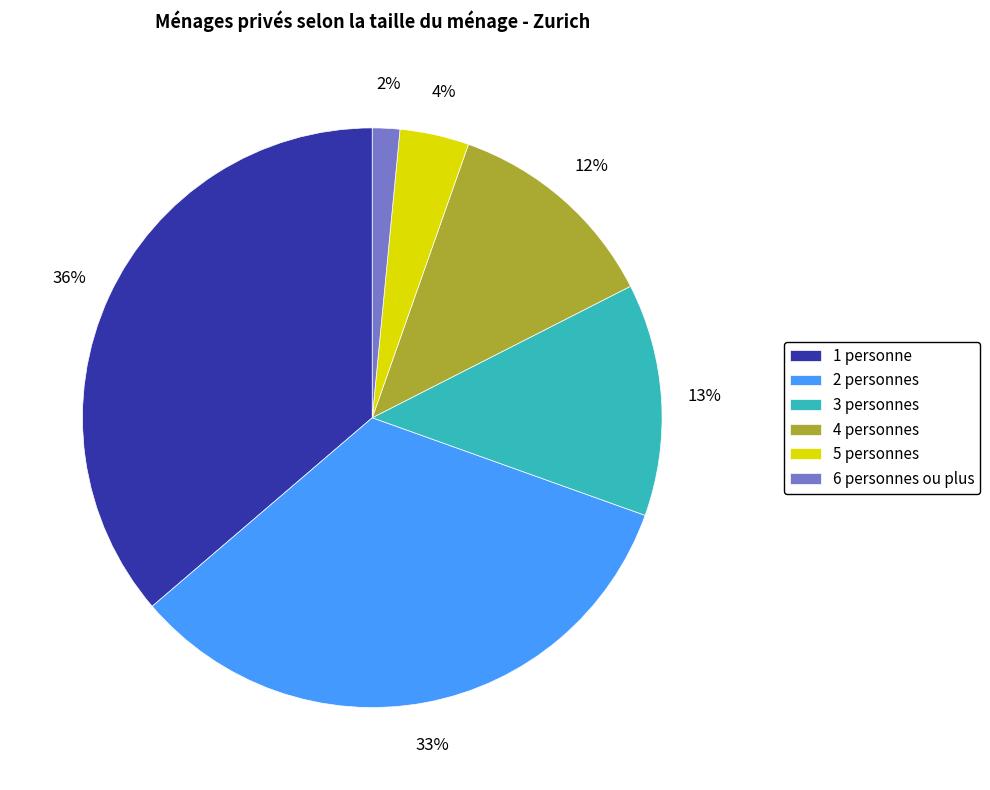

Approximately how many times larger is the value at 4 personnes compared to 1 personne?

0.3